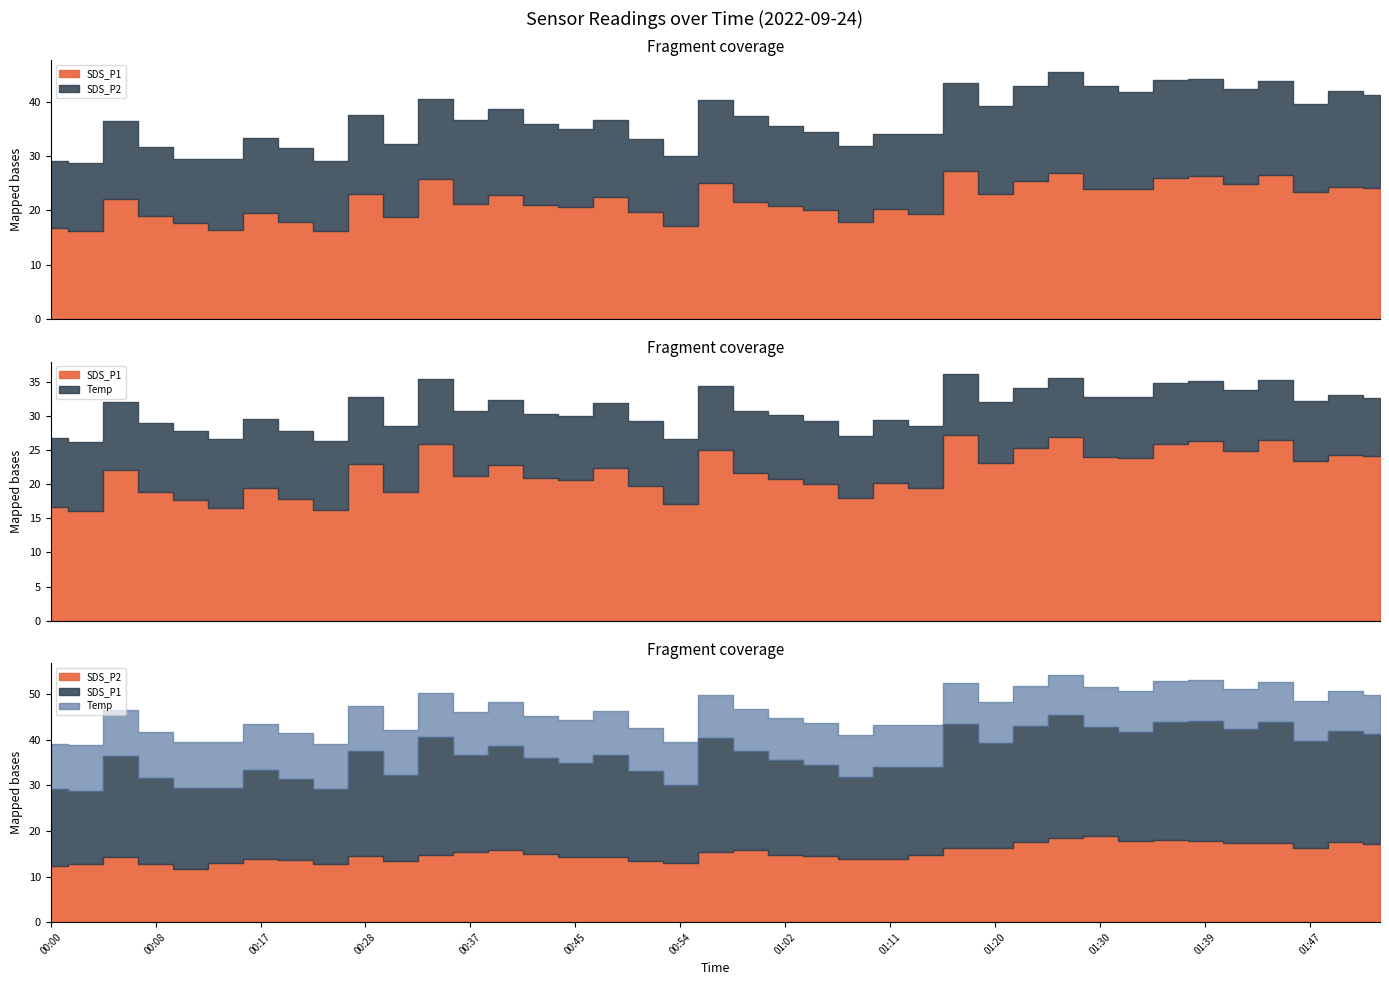

What is the sum of all SDS_P1 values?

845.5